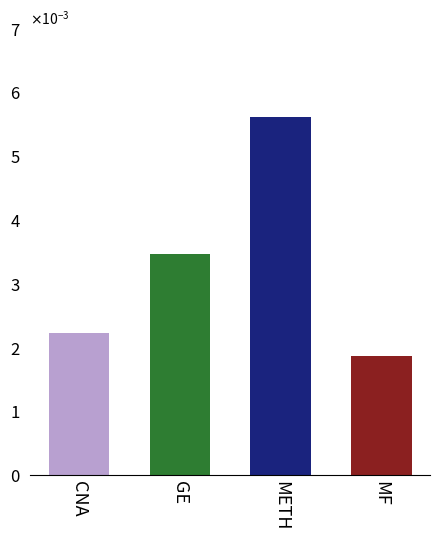

Which label corresponds to the largest value in the chart?

METH